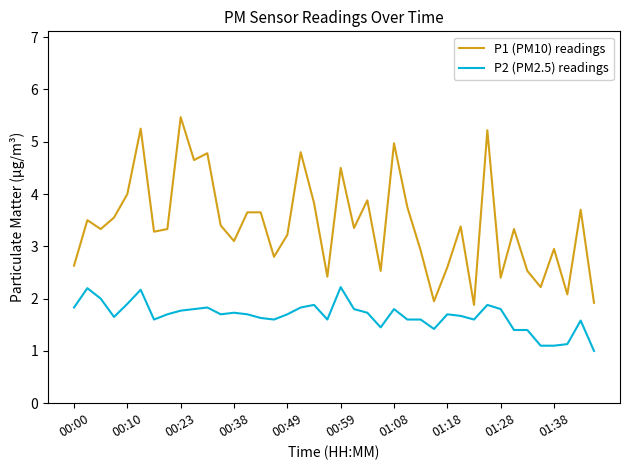

What is the maximum value shown in the chart?

5.5